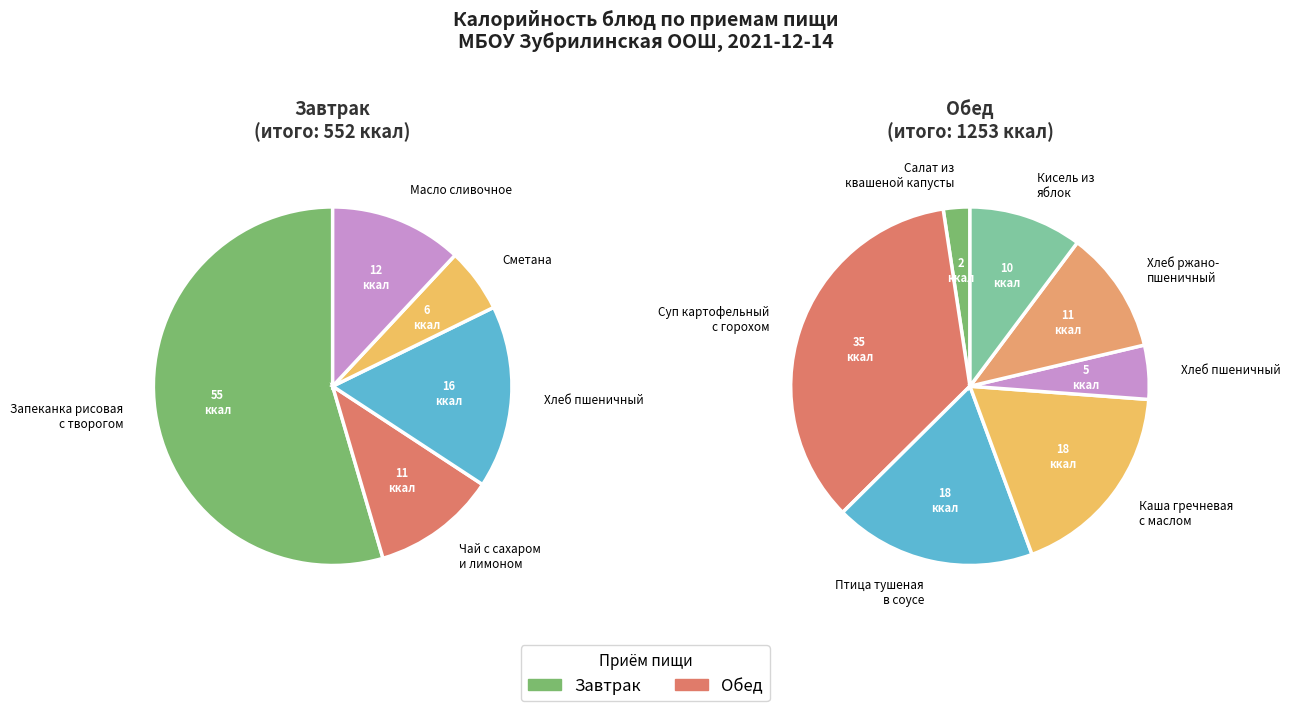

Which has a higher value, Сметана or Салат из квашеной капусты?

Сметана